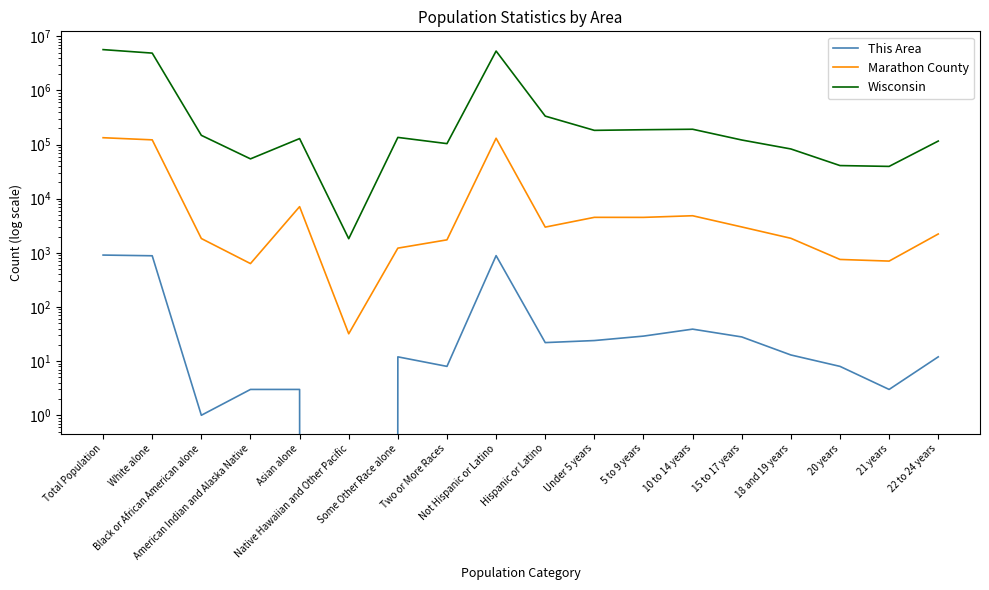

Where is the first local minimum for Wisconsin?

American Indian and Alaska Native